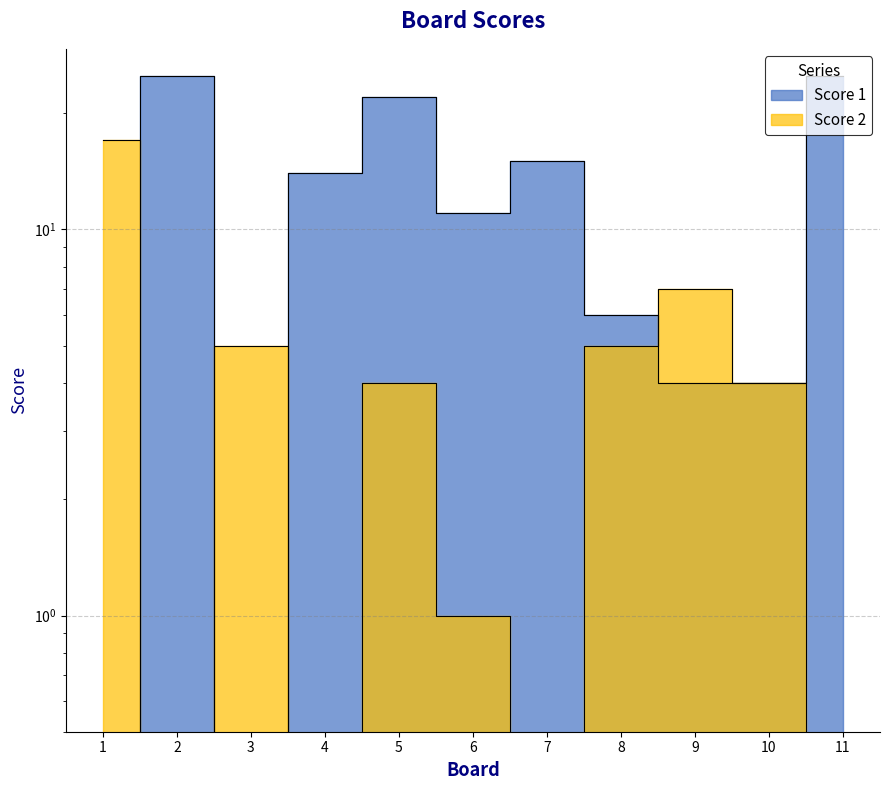

How many data points in Score 2 are less than 4?

5